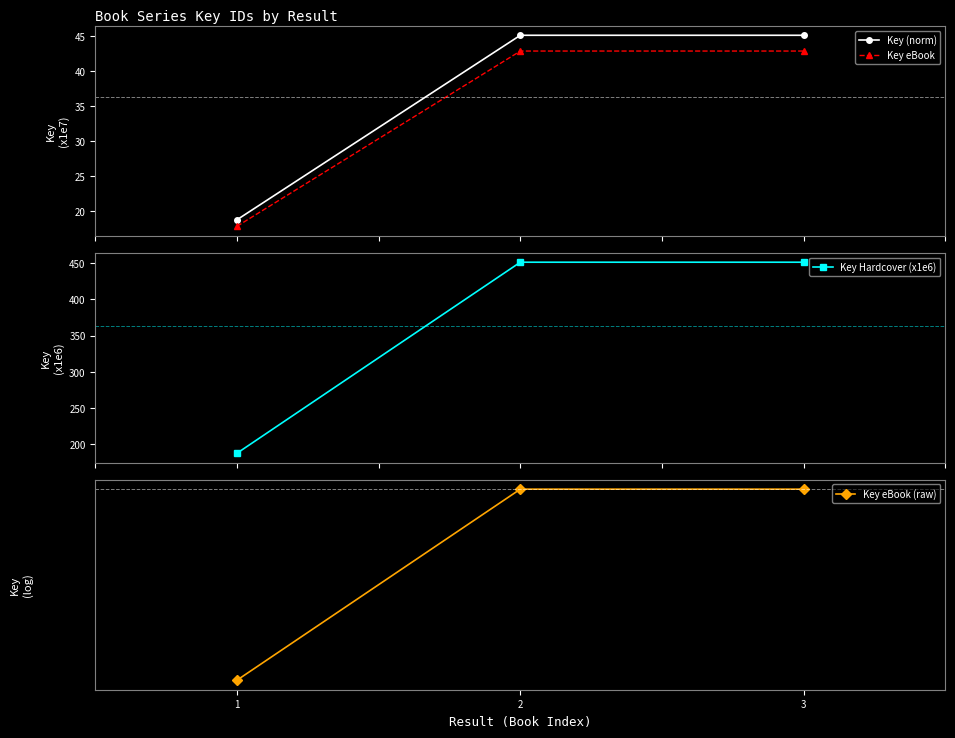

What is the difference between the second highest and minimum values in the Key Hardcover (x1e6) series?

264.1